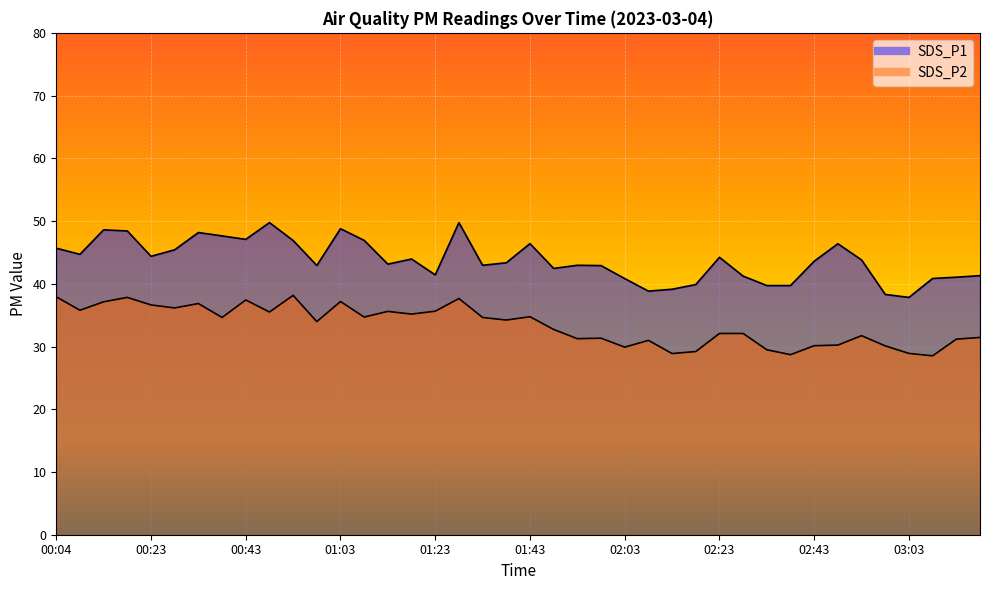

Reading right to left, what are all the values shown in this chart?

SDS_P1: 41.3	41.0	40.9	37.8	38.3	43.8	46.4	43.6	39.7	39.7	41.2	44.2	39.9	39.1	38.8	40.8	42.9	43.0	42.5	46.4	43.4	43.0	49.8	41.4	44.0	43.1	46.9	48.8	42.9	46.9	49.8	47.1	47.6	48.2	45.4	44.4	48.4	48.6	44.7	45.7
SDS_P2: 31.4	31.2	28.5	28.9	30.1	31.7	30.2	30.1	28.7	29.5	32.1	32.1	29.2	28.9	31.0	29.9	31.3	31.2	32.7	34.8	34.2	34.6	37.6	35.6	35.2	35.6	34.7	37.2	34.0	38.1	35.5	37.4	34.6	36.9	36.1	36.6	37.8	37.1	35.8	37.9